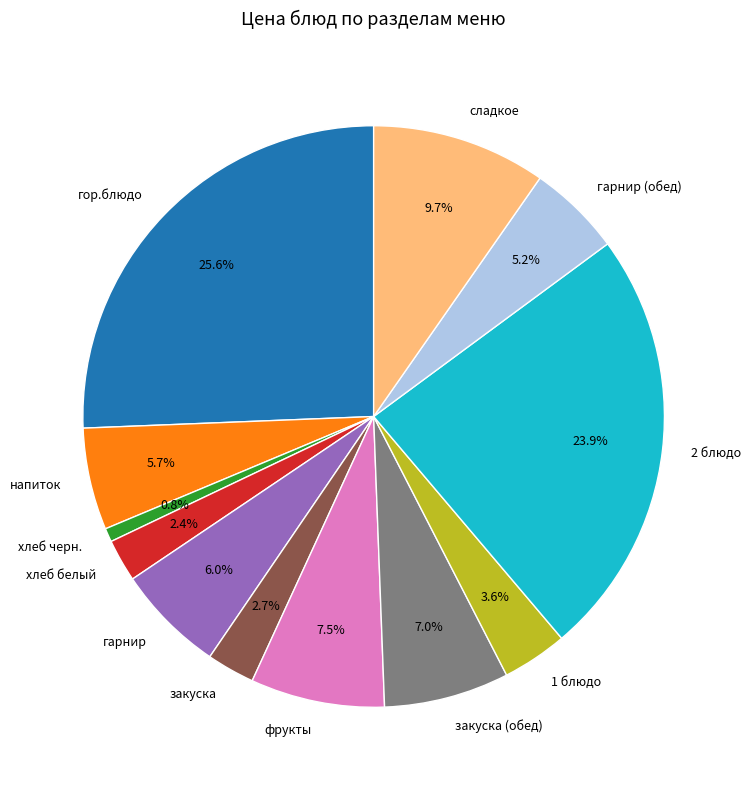

To the nearest percent, what is the combined percentage of гор.блюдо and гарнир?

32%